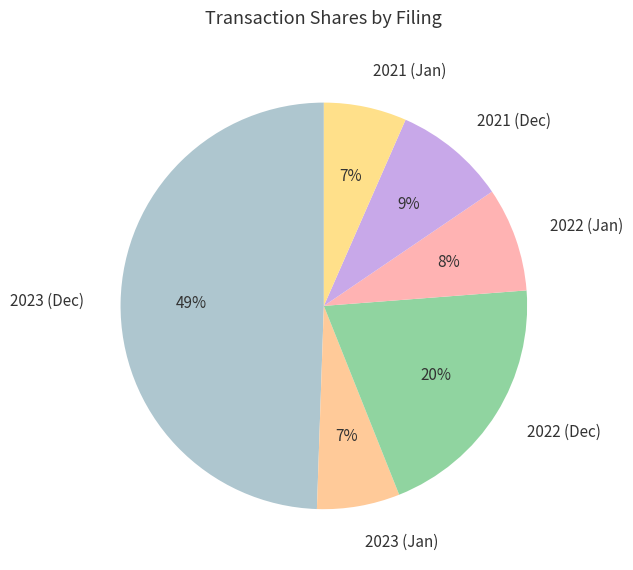

What is the largest slice in the pie chart?

2023 (Dec)